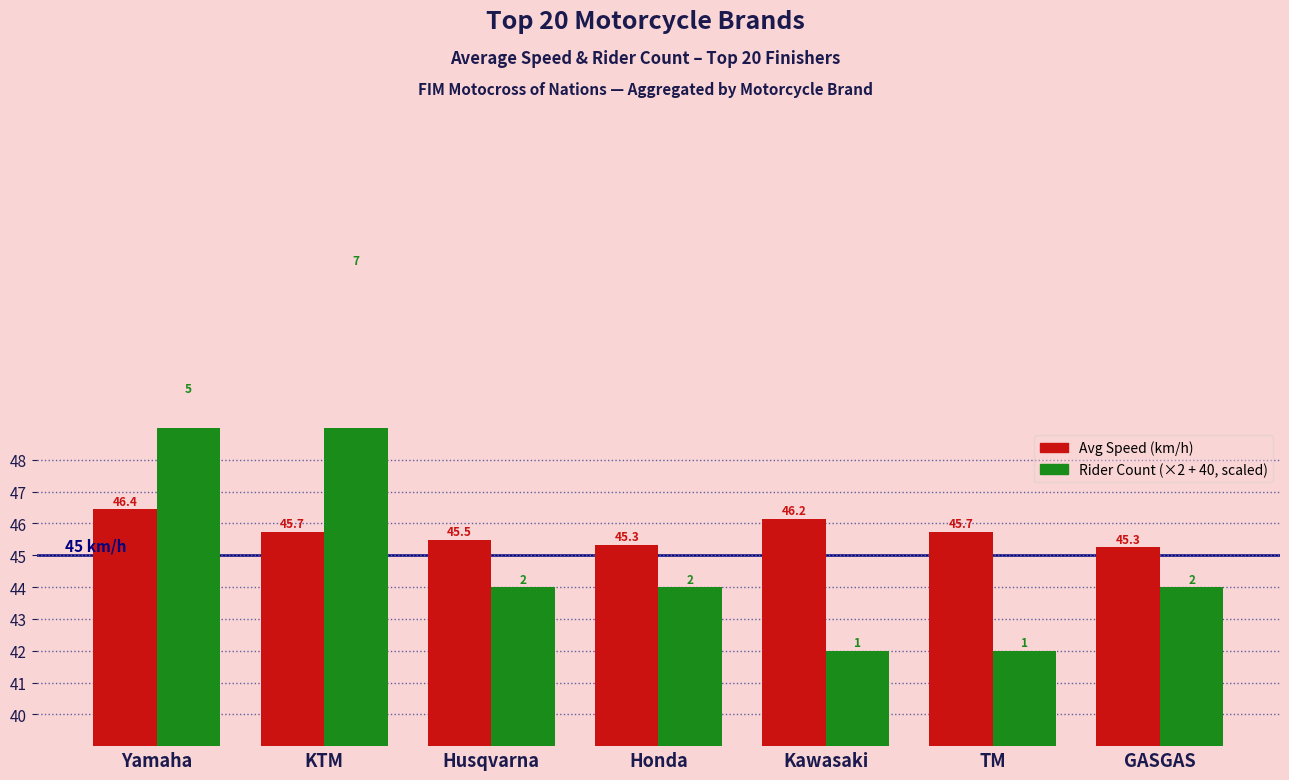

What is the minimum value for Rider Count (scaled)?

42.0